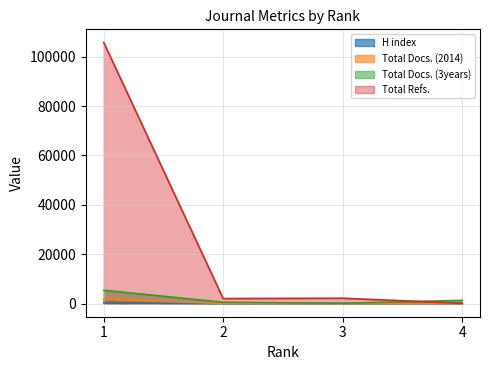

Between 4 and 2, which is larger?

4